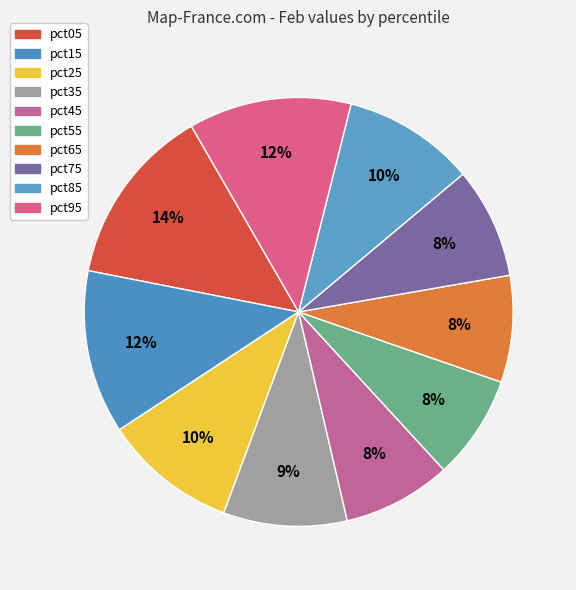

Count the number of slices in the pie.

10